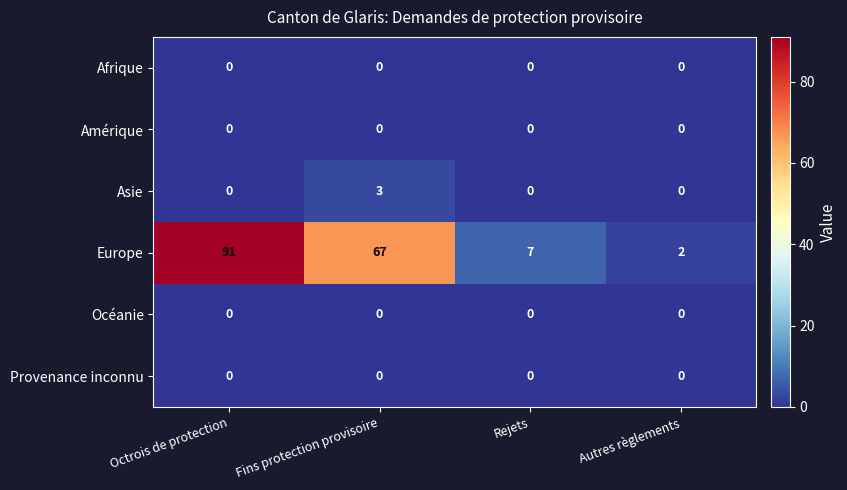

Reading right to left, list all the values displayed in this chart.

Afrique: Autres règlements=0	Rejets=0	Fins protection provisoire=0	Octrois de protection=0
Amérique: Autres règlements=0	Rejets=0	Fins protection provisoire=0	Octrois de protection=0
Asie: Autres règlements=0	Rejets=0	Fins protection provisoire=3	Octrois de protection=0
Europe: Autres règlements=2	Rejets=7	Fins protection provisoire=67	Octrois de protection=91
Océanie: Autres règlements=0	Rejets=0	Fins protection provisoire=0	Octrois de protection=0
Provenance inconnu: Autres règlements=0	Rejets=0	Fins protection provisoire=0	Octrois de protection=0